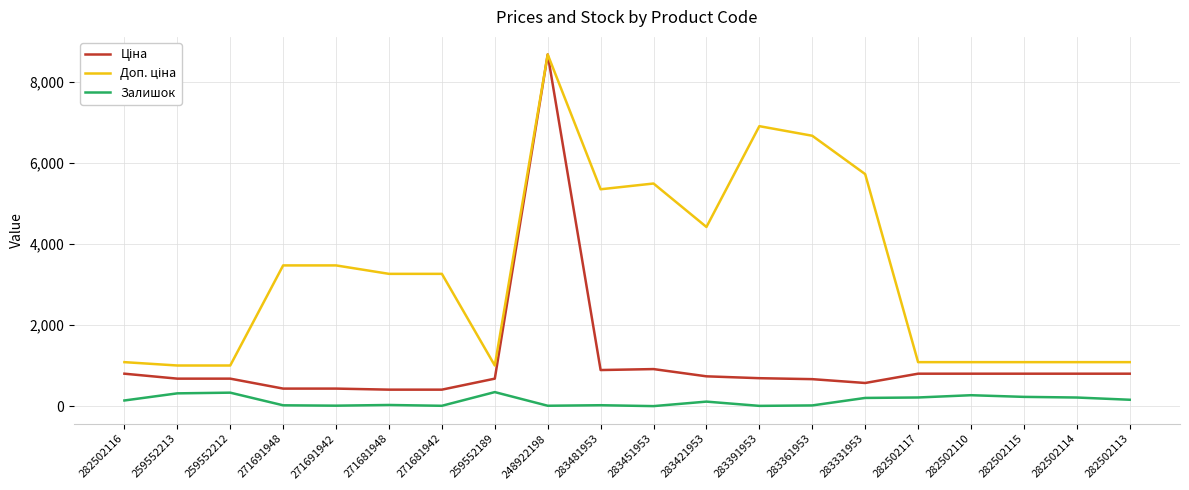

What is the greatest value displayed?

8679.5